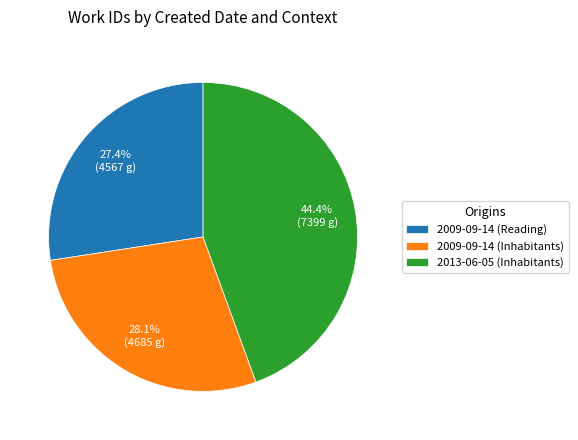

Count the number of slices in the pie.

3